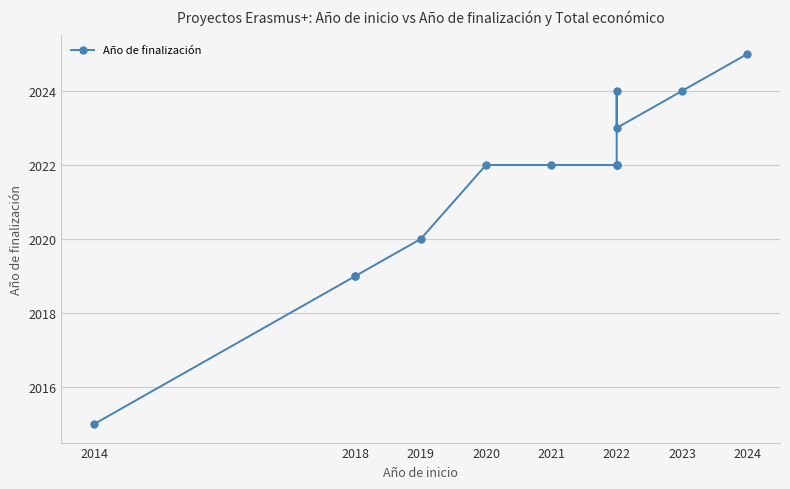

What position from the right is 8?

5